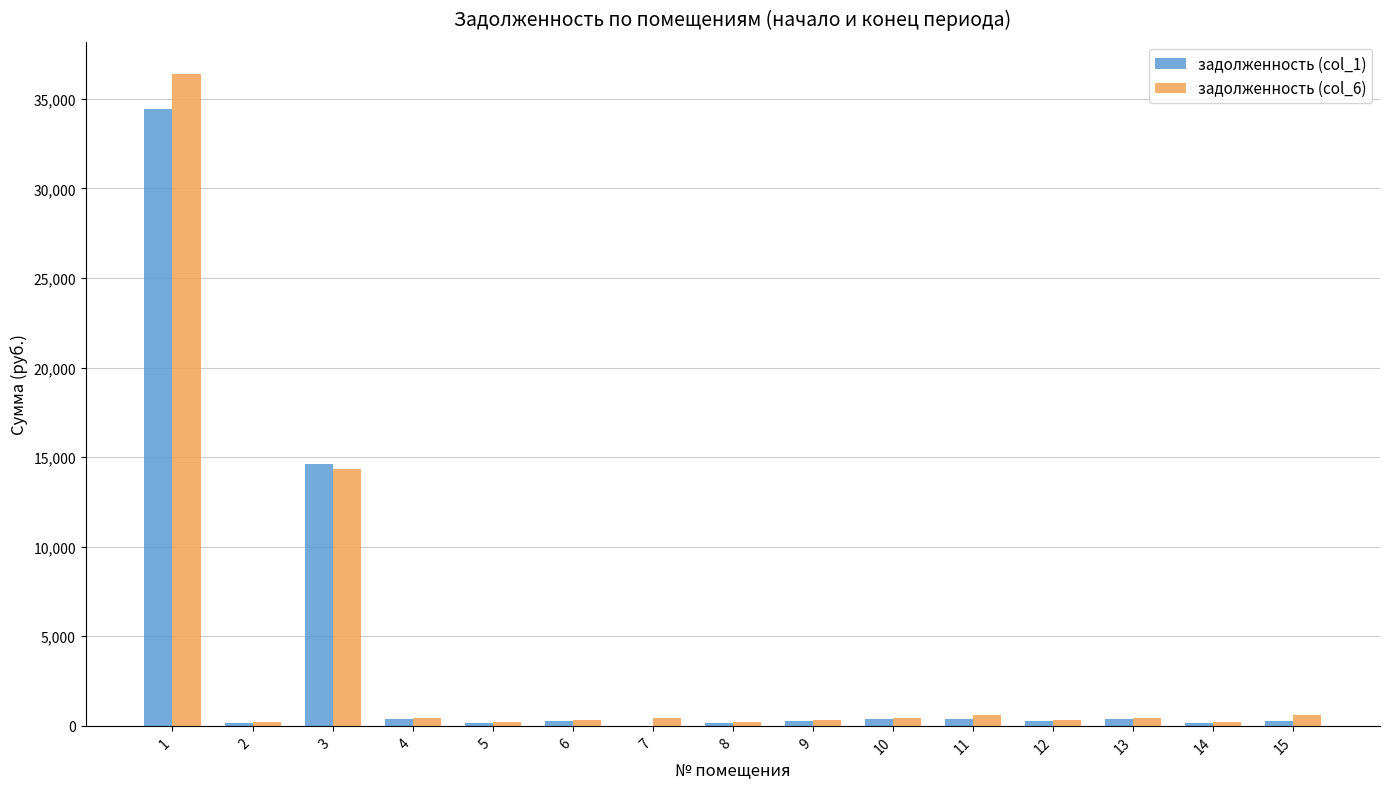

List the labels in order of задолженность (col_6) value, smallest first.

2, 8, 5, 14, 6, 9, 12, 10, 7, 13, 4, 15, 11, 3, 1